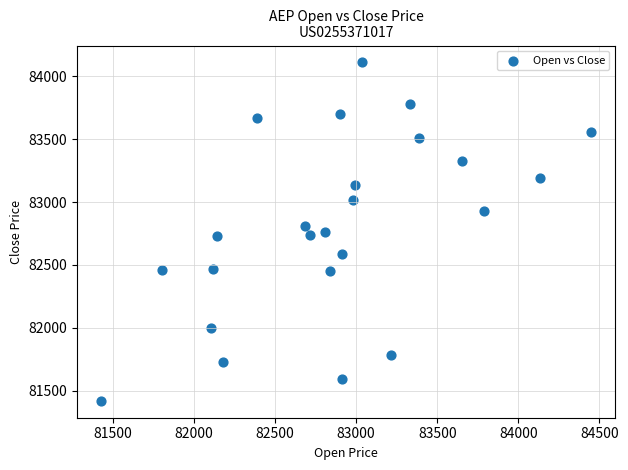

What is the range of X values (max minus min)?

3015